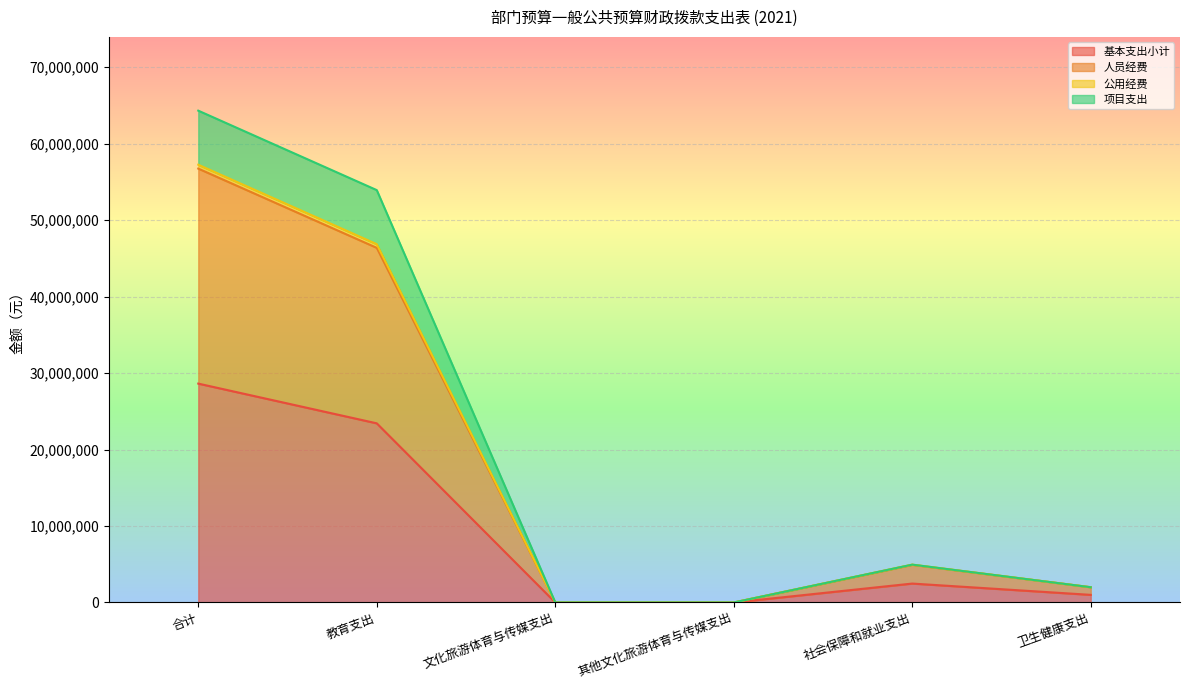

Is it true that 项目支出 equals 4949400 at 社会保障和就业支出?

True